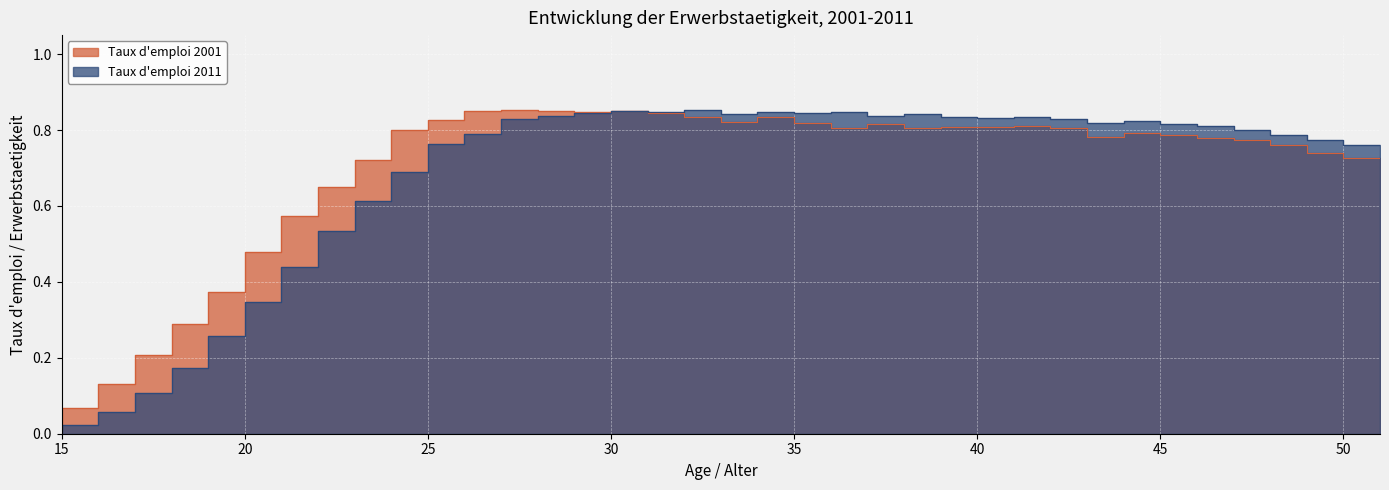

How many data points does each series have?

37